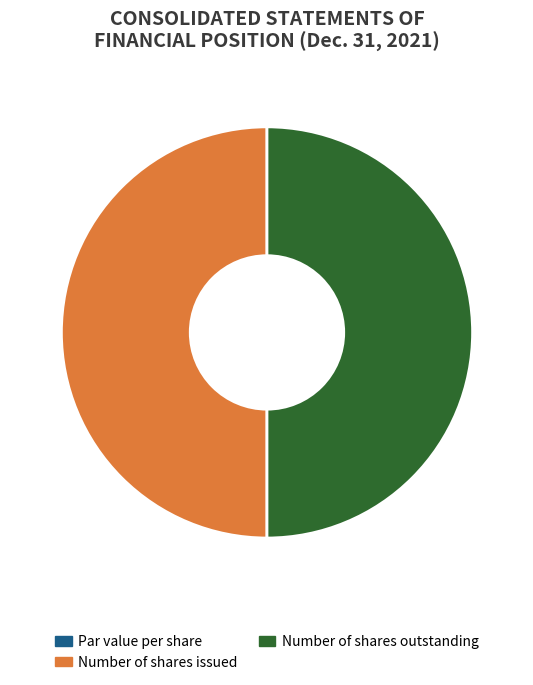

The Number of shares outstanding slice represents 50% of the pie. True or false?

True